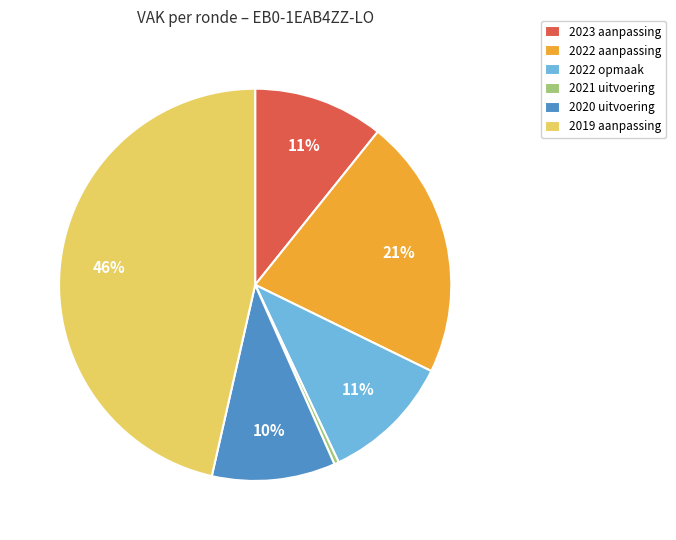

Do 2019 aanpassing and 2020 uitvoering together represent more than half of the pie?

Yes